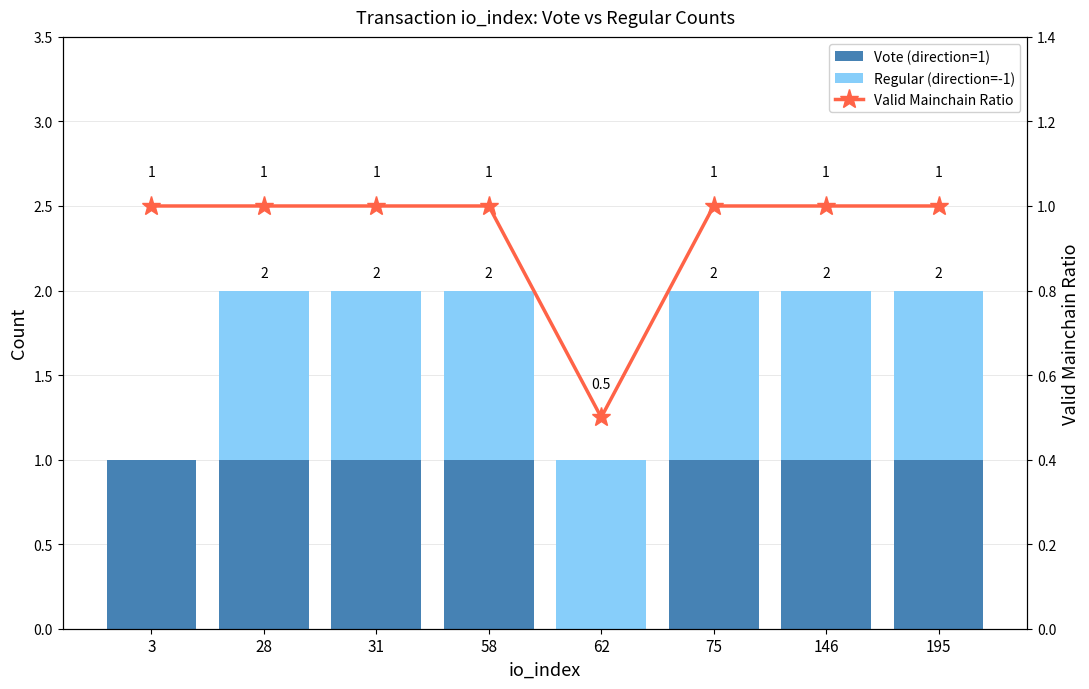

The value of Vote (direction=1) at 195 is 1.0. True or false?

True